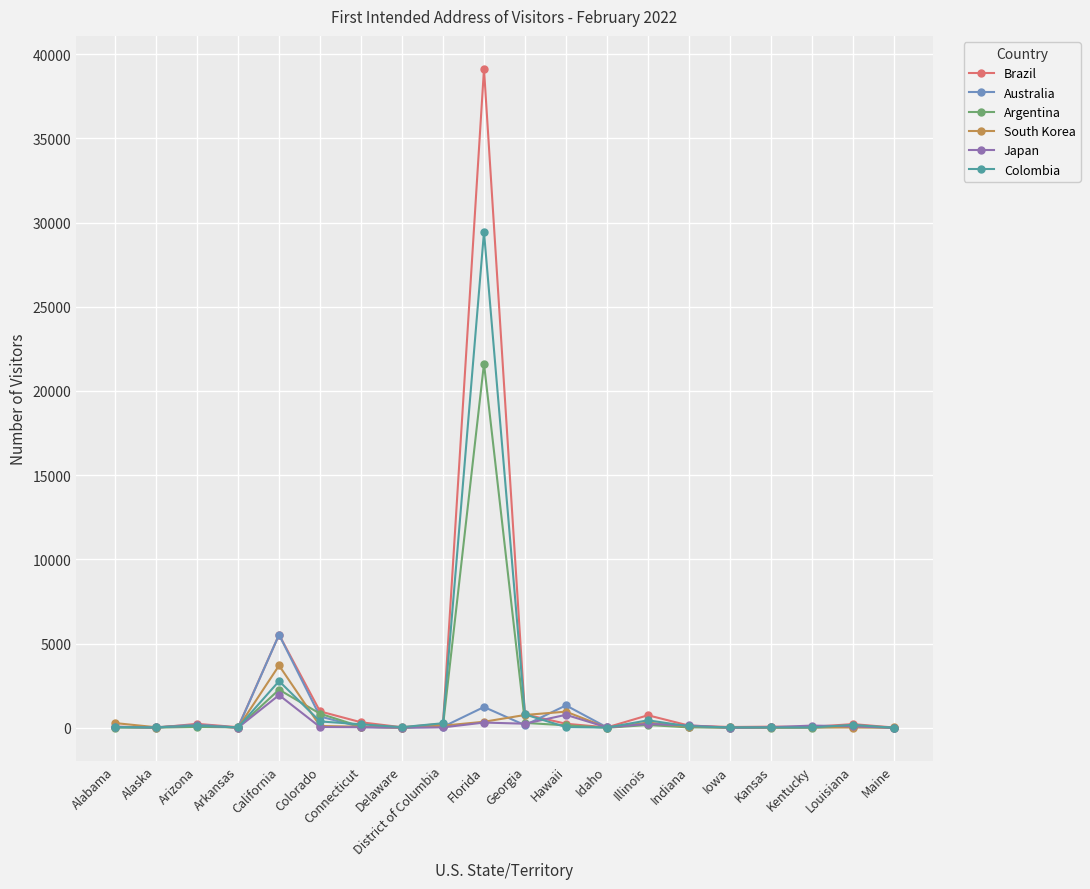

True or false: Colombia has more than 0 interior local peaks.

True